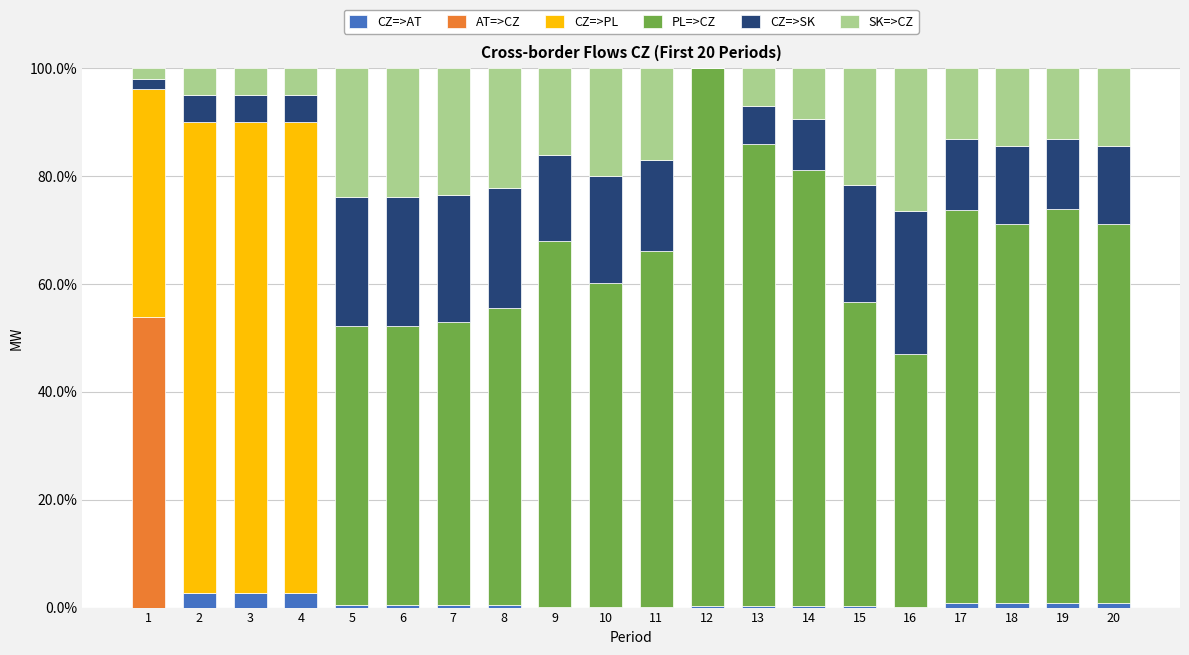

What is the total value across all series at 3?

100.0